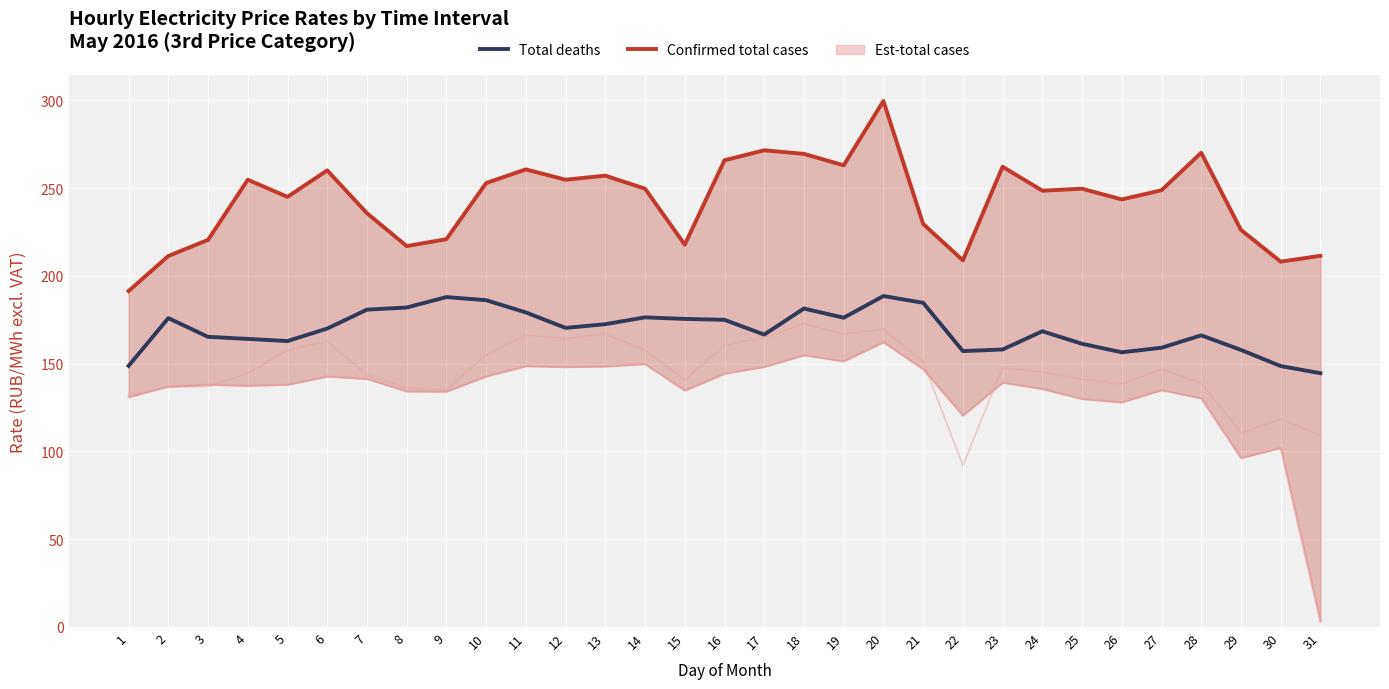

What is the sum of the Total deaths values at 8 and 13?

354.6